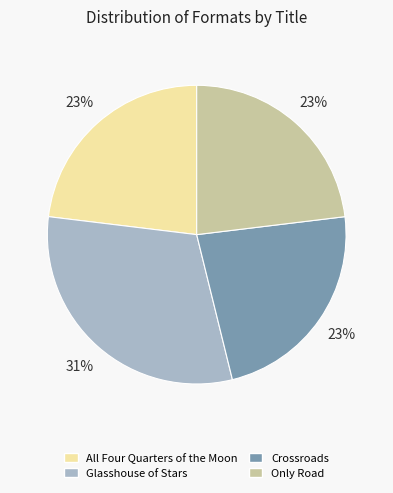

Do Only Road and All Four Quarters of the Moon together represent more than half of the pie?

No